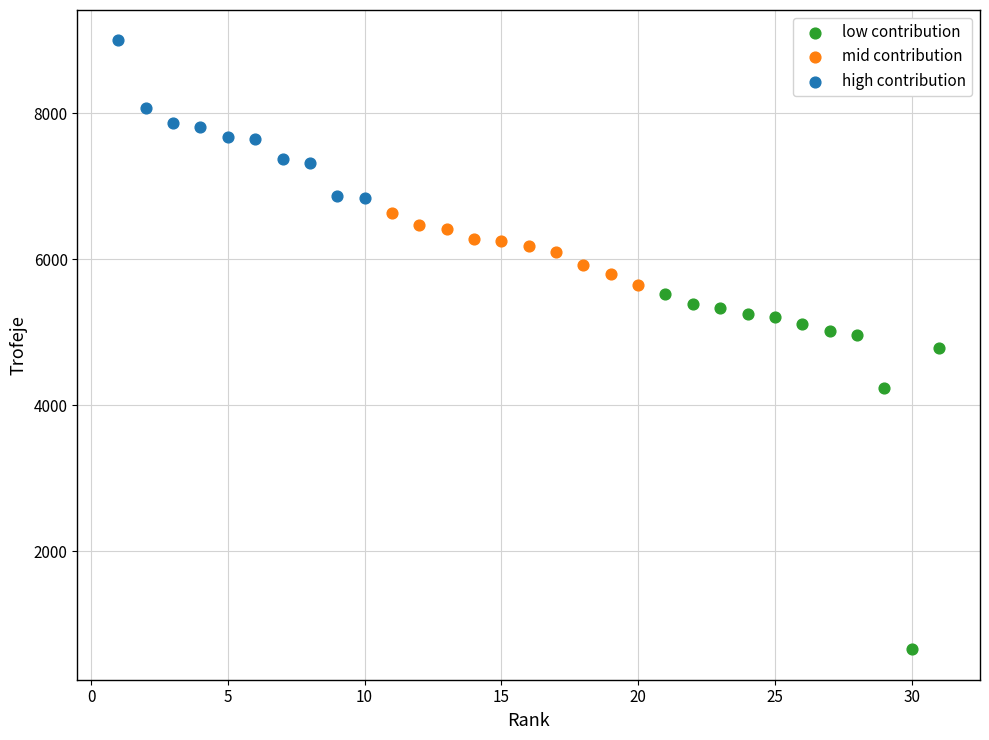

What are all the series names shown in the legend?

low contribution, mid contribution, high contribution